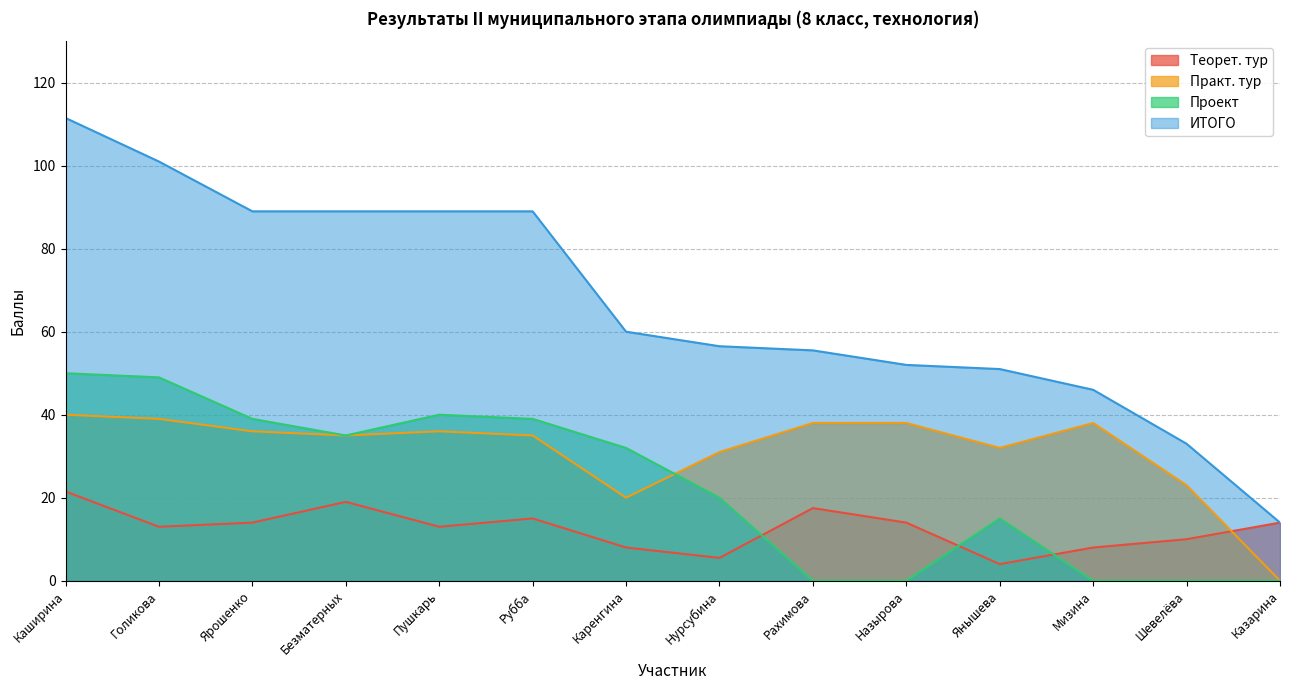

Does the chart display data point markers on the line(s)?

No